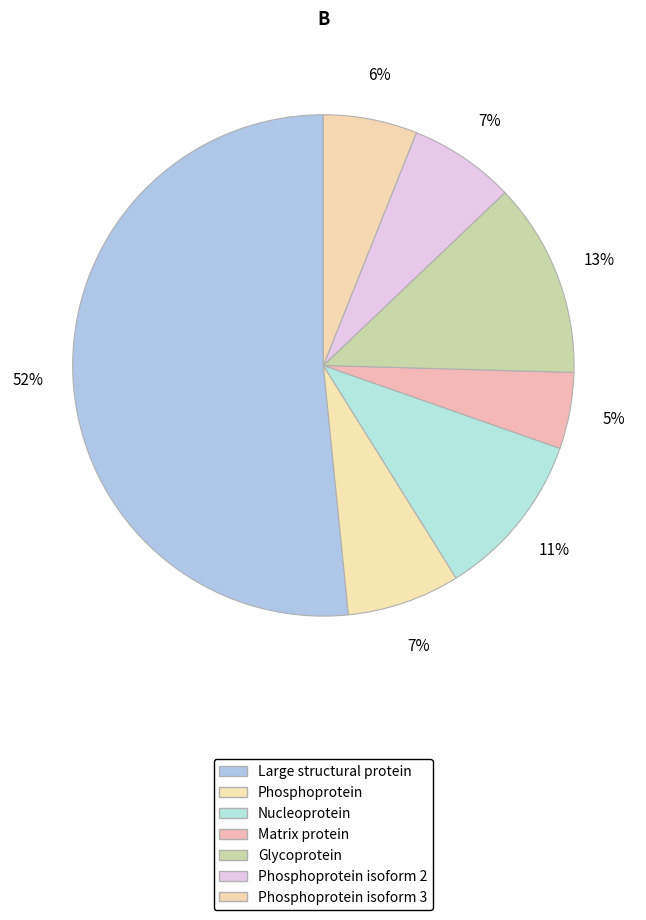

To the nearest percent, what percentage of the pie is Large structural protein?

52%